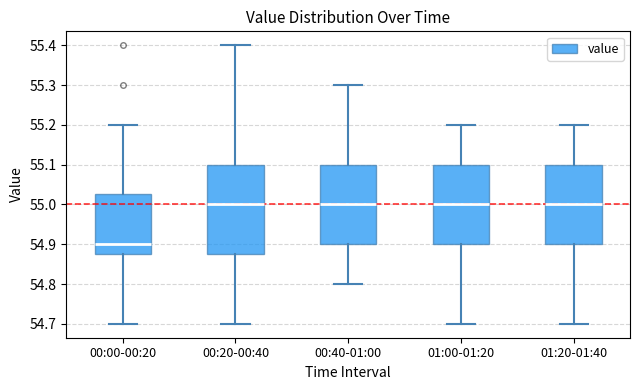

Reading left to right, read every box against the y-axis: the position of its median line, the range the box covers, and the ends of its whiskers. The values are not printed on the chart, so give them approximately, as read against the axis.

00:00-00:20: median 54.90, box 54.88 to 55.03, whiskers 54.70 to 55.20
00:20-00:40: median 55.00, box 54.88 to 55.10, whiskers 54.70 to 55.40
00:40-01:00: median 55.00, box 54.90 to 55.10, whiskers 54.80 to 55.30
01:00-01:20: median 55.00, box 54.90 to 55.10, whiskers 54.70 to 55.20
01:20-01:40: median 55.00, box 54.90 to 55.10, whiskers 54.70 to 55.20